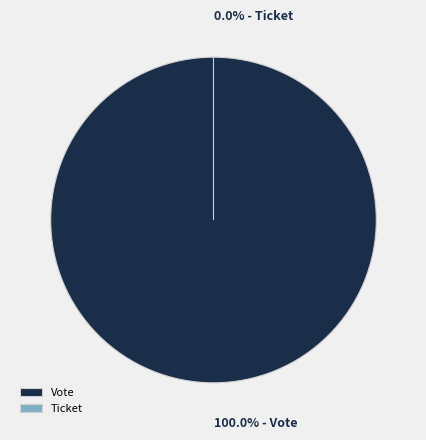

How many slices are in this pie chart?

2